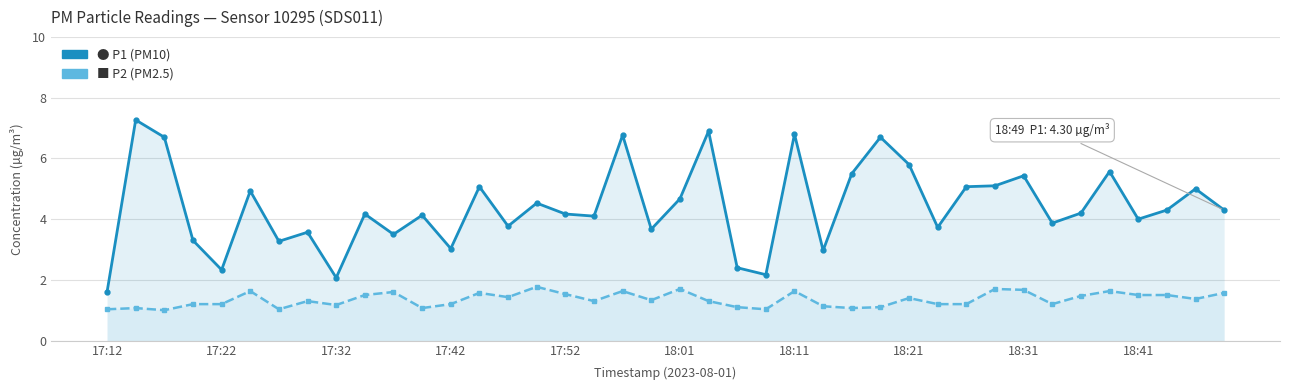

How many lines are shown in the chart?

2